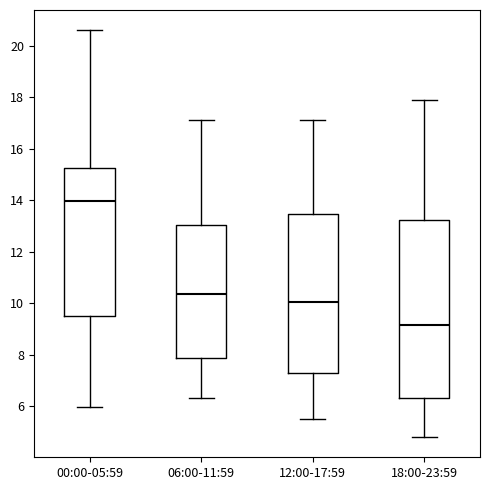

Where does the median line of the box for 06:00-11:59 sit on the y-axis? The values are not printed on the chart, so give them approximately, as read against the axis.

10.4